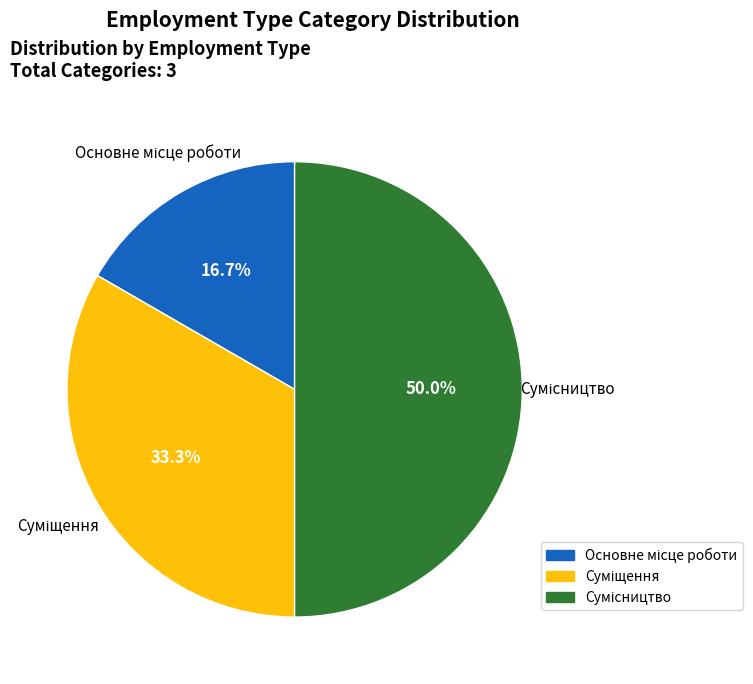

To the nearest percent, what is the combined percentage of Основне місце роботи and Суміщення?

50%